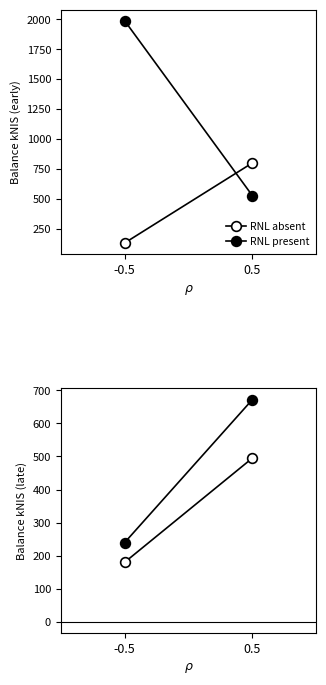

Which series has the largest total across all categories?

RNL present